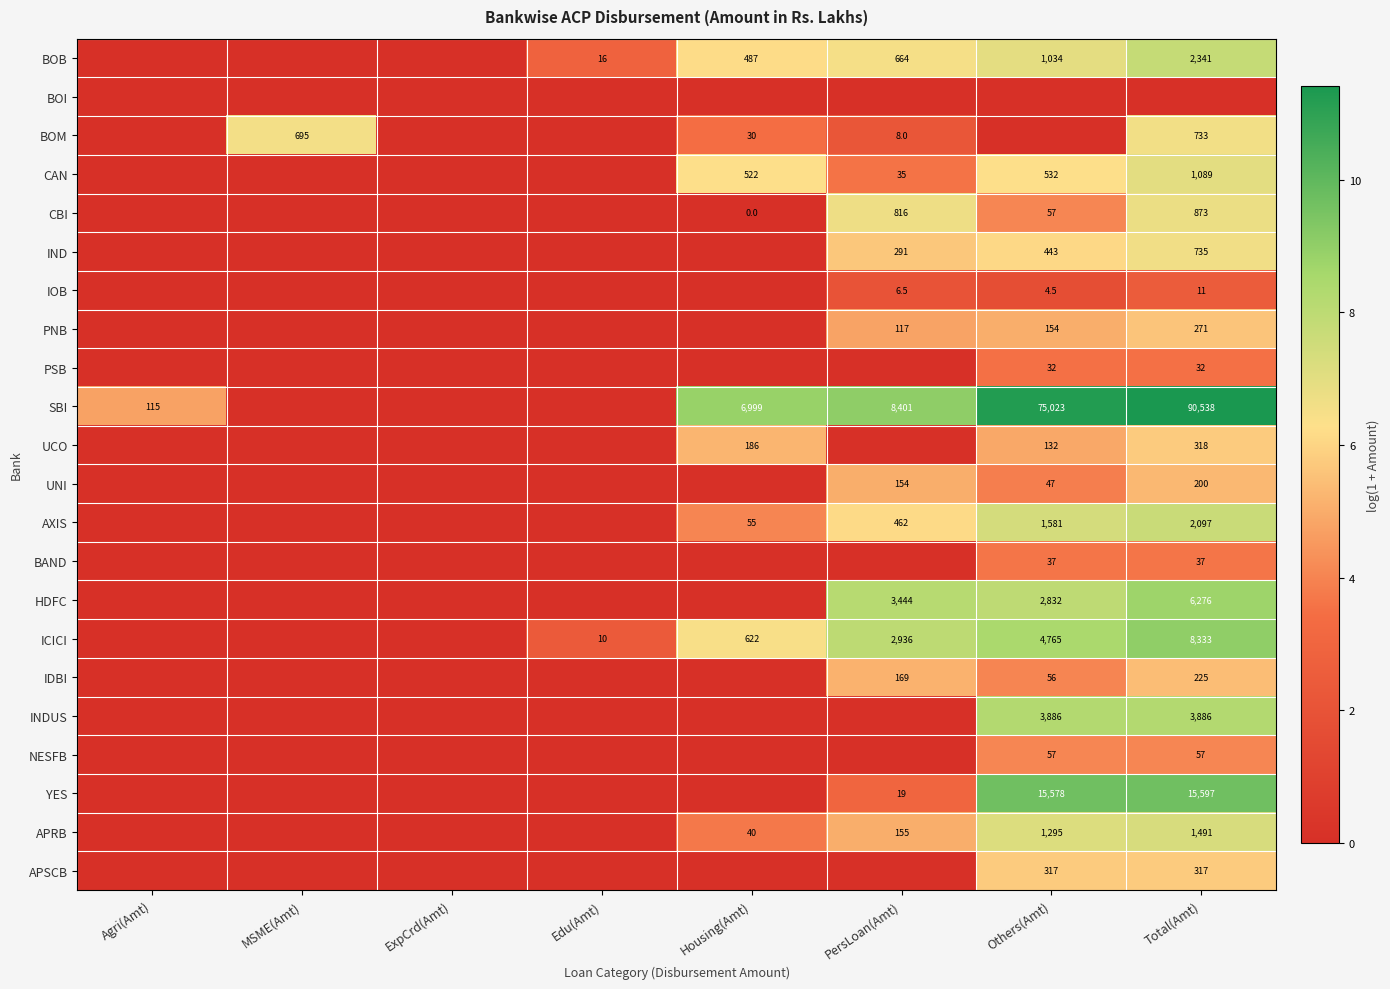

What is the sum of the IND values at Others(Amt) and PersLoan(Amt)?

734.0